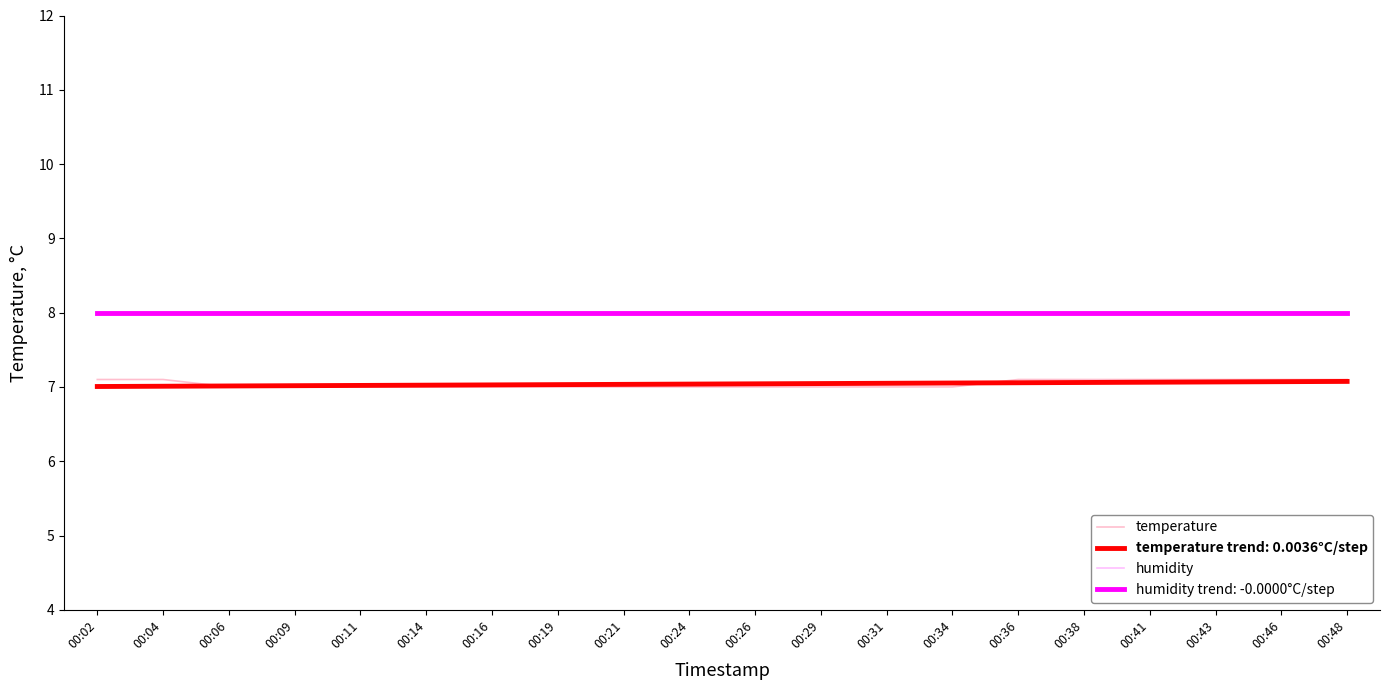

At which label is temperature closest to 7?

00:06